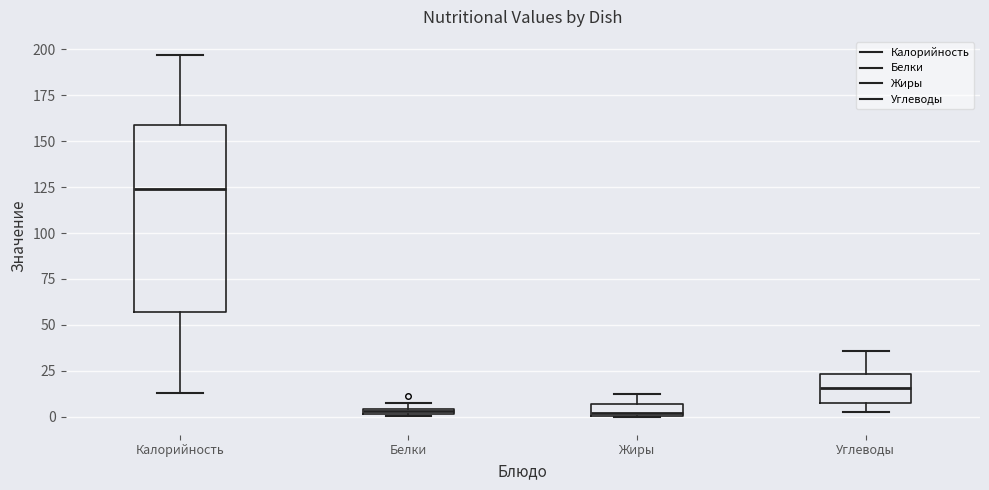

Where is the lower edge of the box for Калорийность on the y-axis? The values are not printed on the chart, so give them approximately, as read against the axis.

55